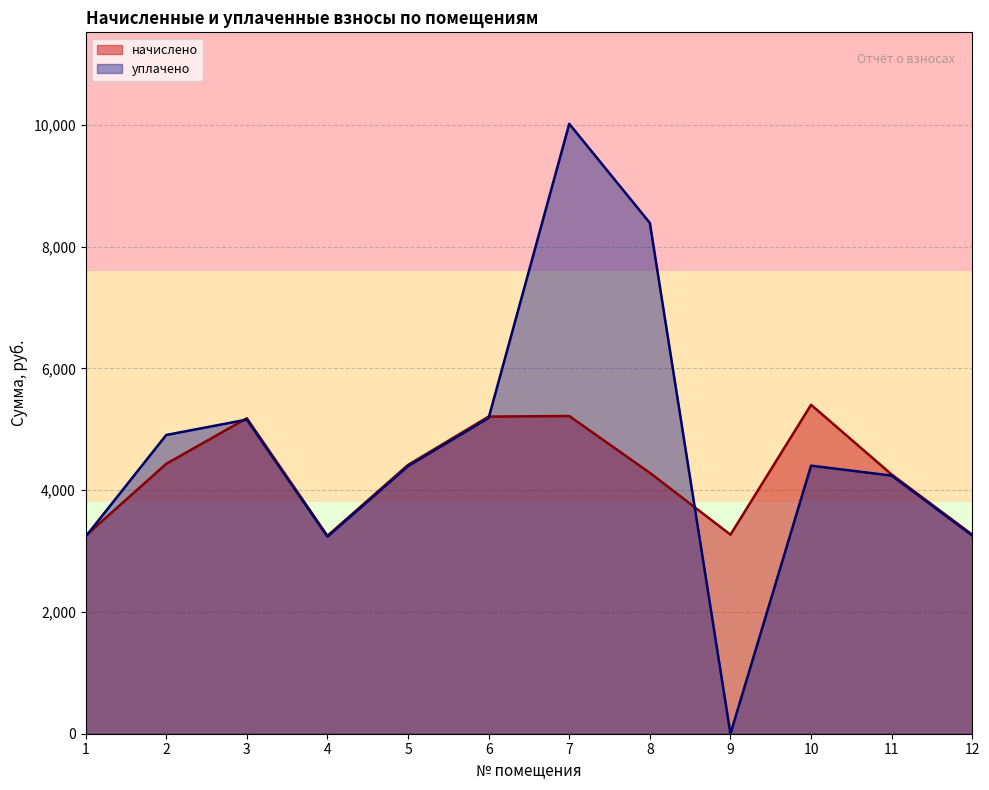

At which label does уплачено first exceed 4401?

2